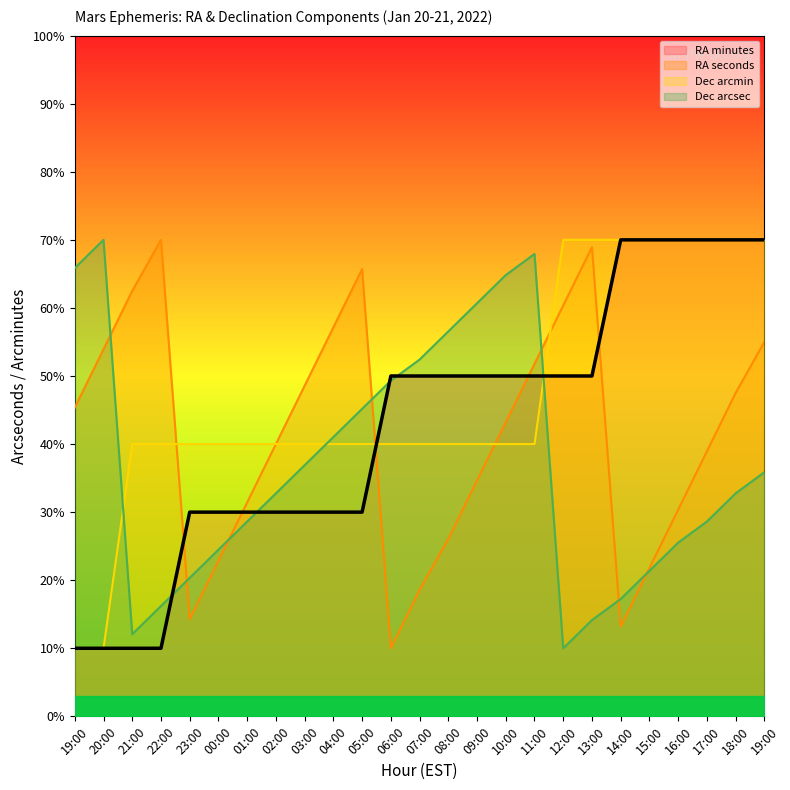

What is the sum of all RA minutes values?

1070.0